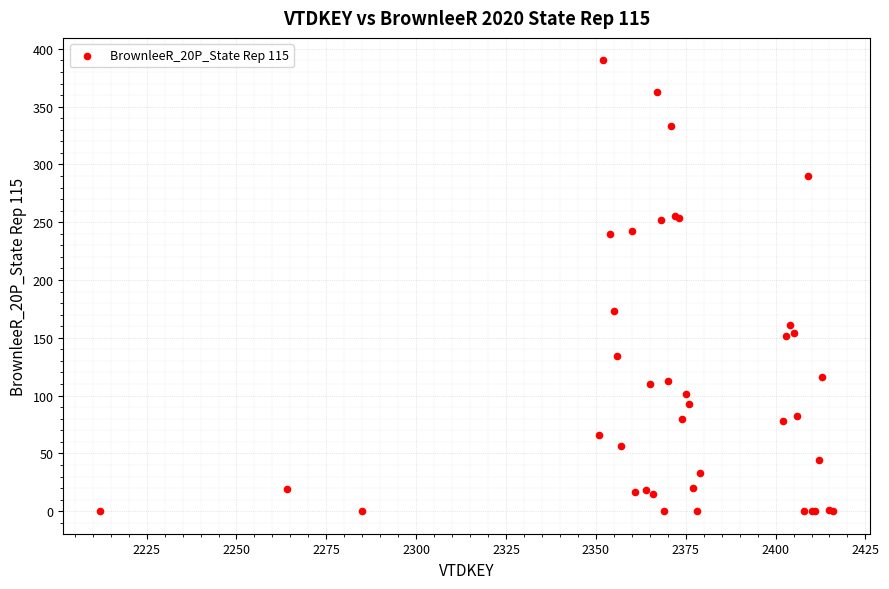

What Y value in the scatter plot is closest to 195?

173